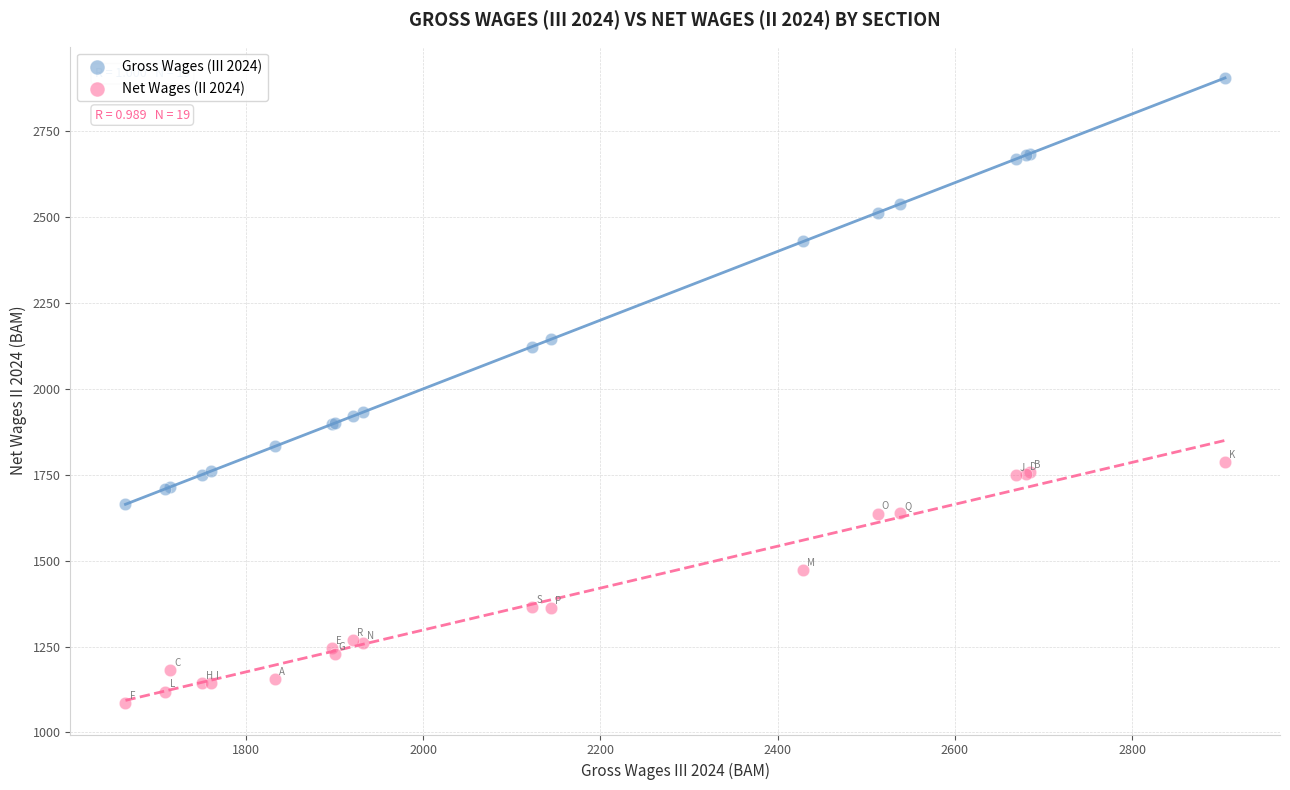

Which series reaches the maximum Y coordinate?

Gross Wages (III 2024)